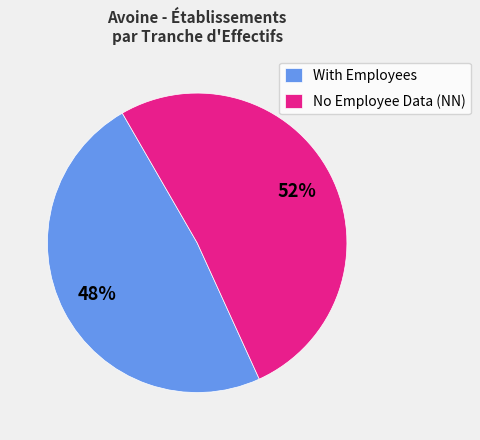

To the nearest percent, what is the combined percentage of With Employees and No Employee Data (NN)?

100%